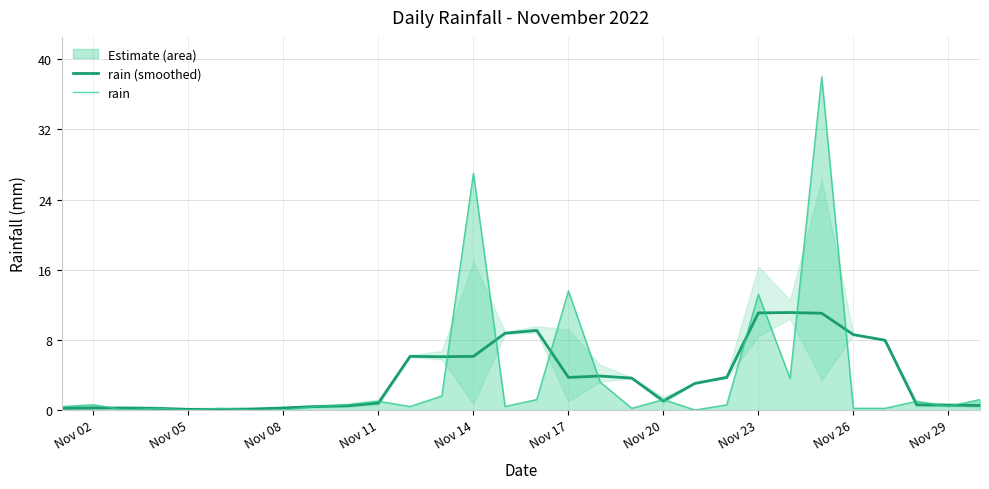

True or false: rain has a value of 12.7 at Nov 05.

False